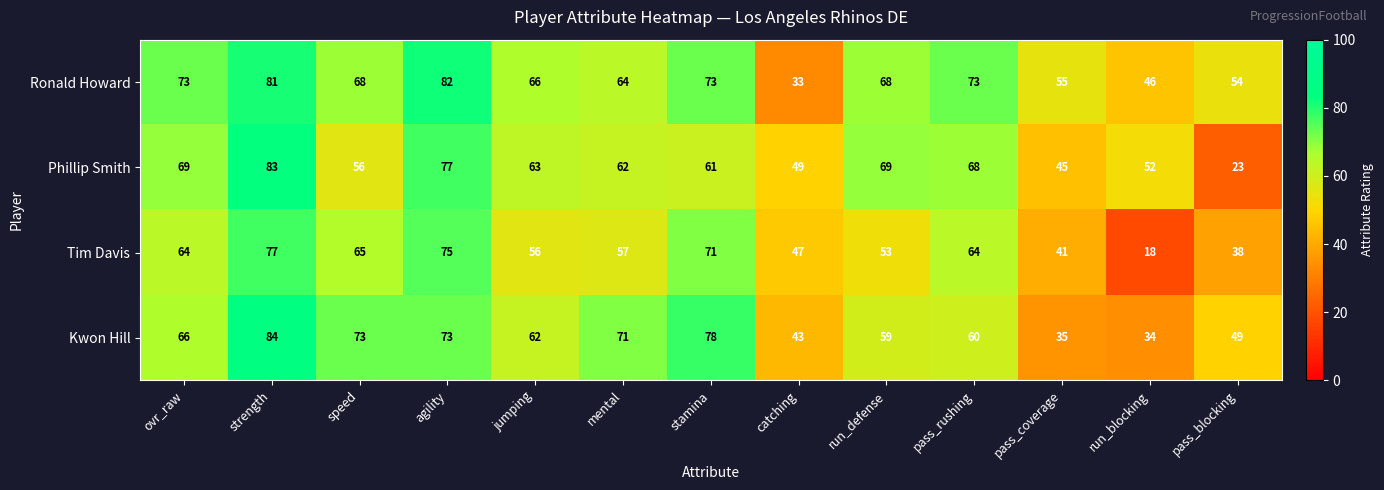

The value of Ronald Howard at mental is 64. True or false?

True